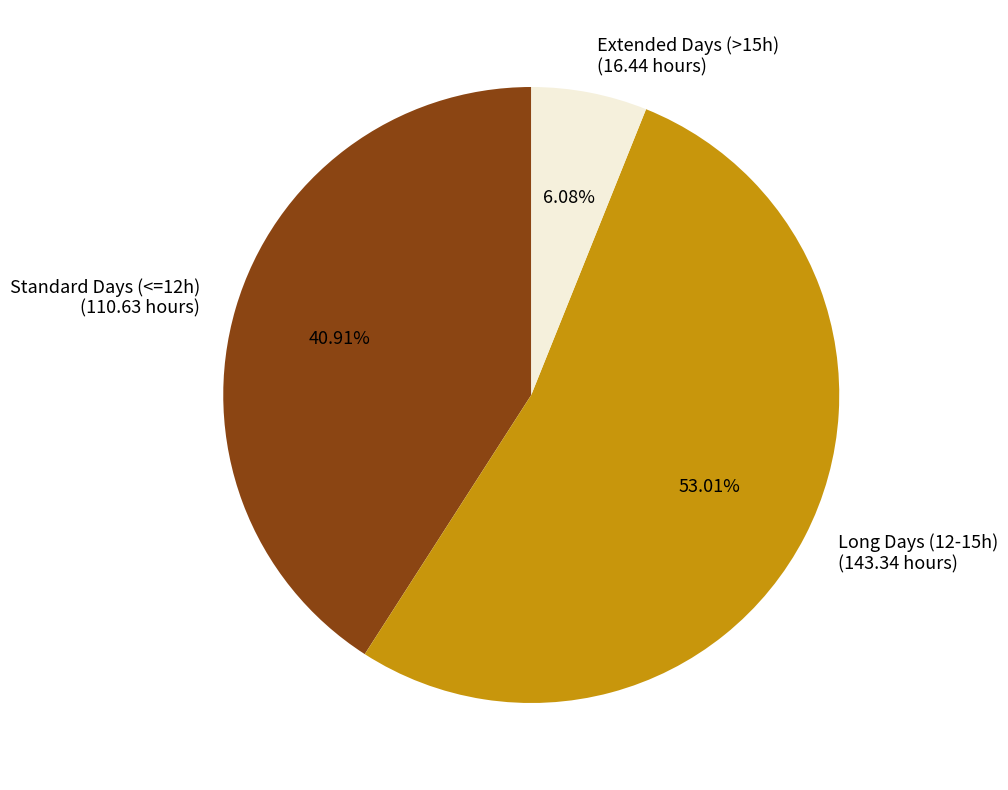

Which has a higher value, Standard Days (<=12h) or Extended Days (>15h)?

Standard Days (<=12h)